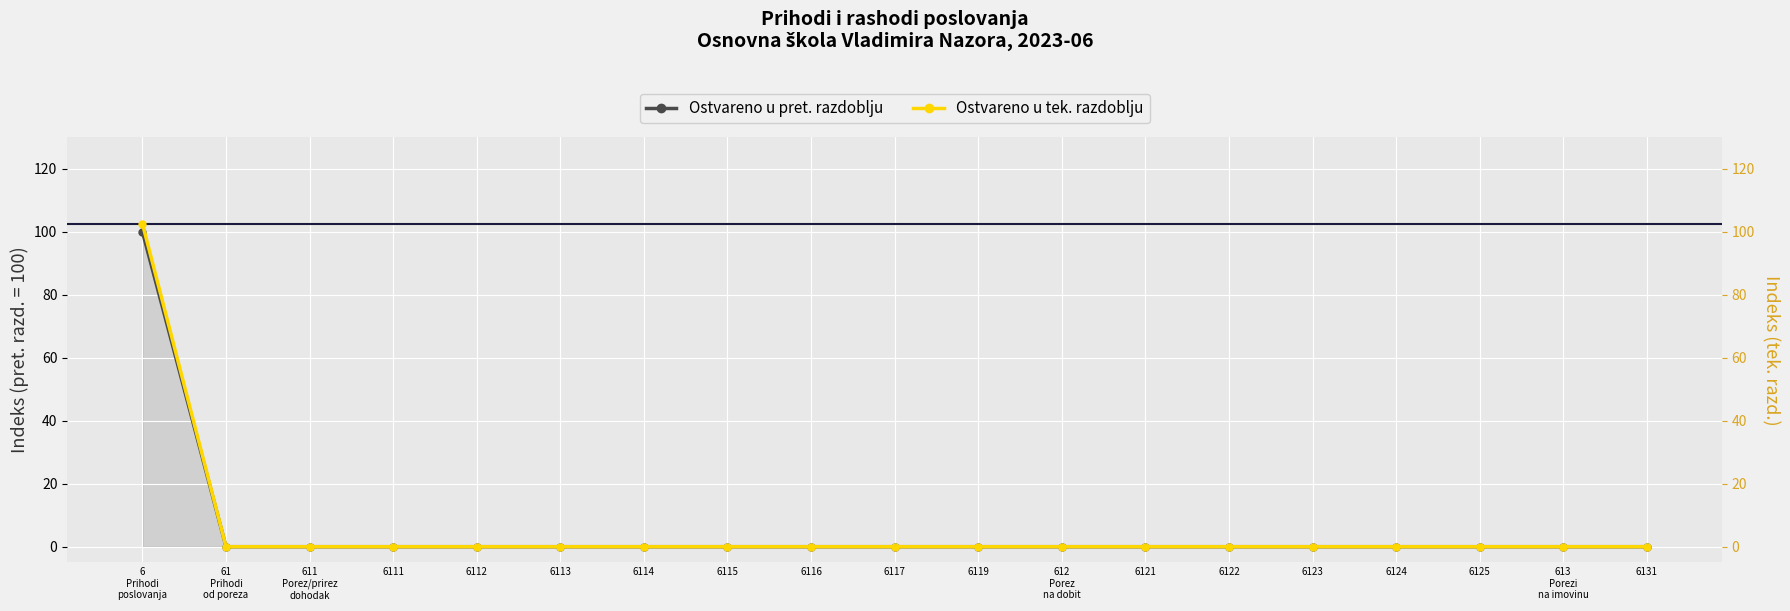

Which series has the largest total across all categories?

Ostvareno u tek. razdoblju